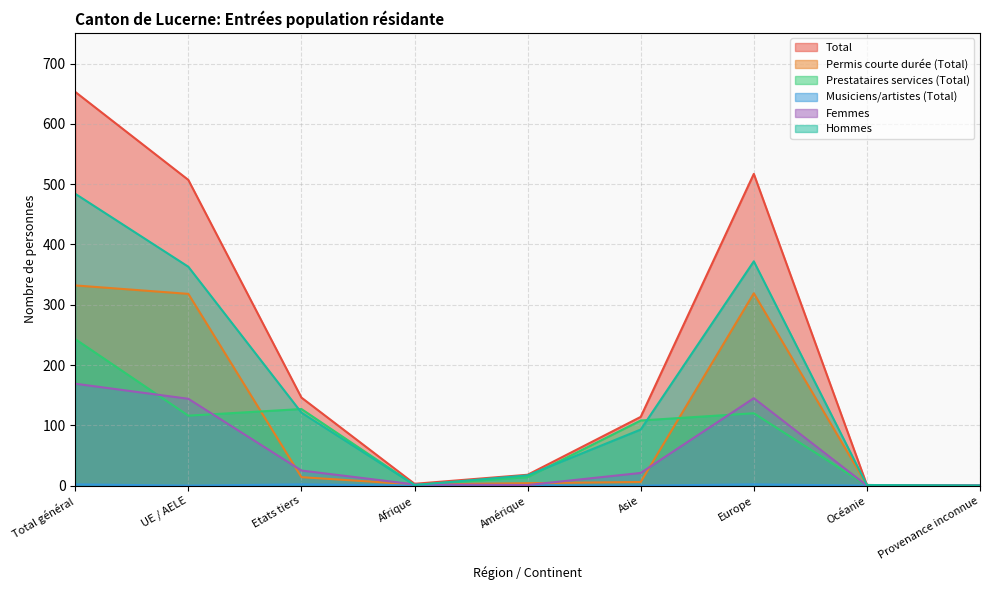

What is the difference between the highest and lowest values at Europe?

515